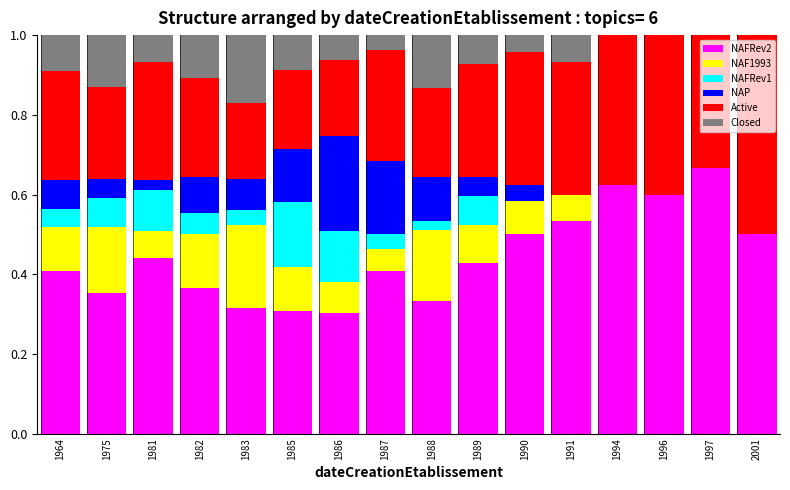

At which label does NAFRev2 reach its peak?

1997